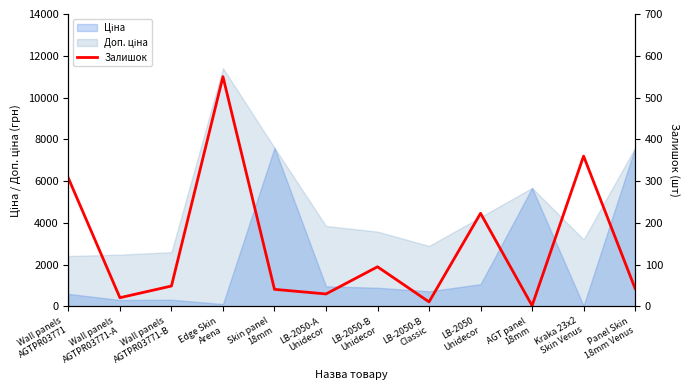

Reading left to right, what are all the values shown in this chart?

Wall panels
AGTPR03771=307	Wall panels
AGTPR03771-A=21	Wall panels
AGTPR03771-B=49	Edge Skin
Arena=550	Skin panel
18mm=41	LB-2050-A
Unidecor=30	LB-2050-B
Unidecor=95	LB-2050-B
Classic=11	LB-2050
Unidecor=223	AGT panel
18mm=2	Kraka 23x2
Skin Venus=360	Panel Skin
18mm Venus=43